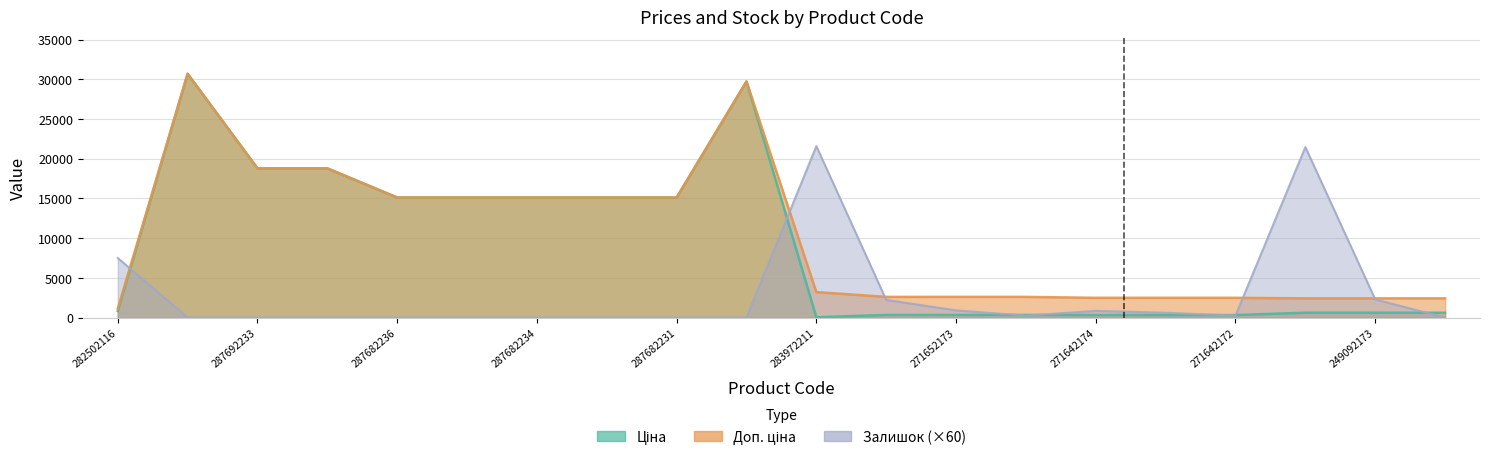

What are all the series names shown in the legend?

Ціна, Доп. ціна, Залишок